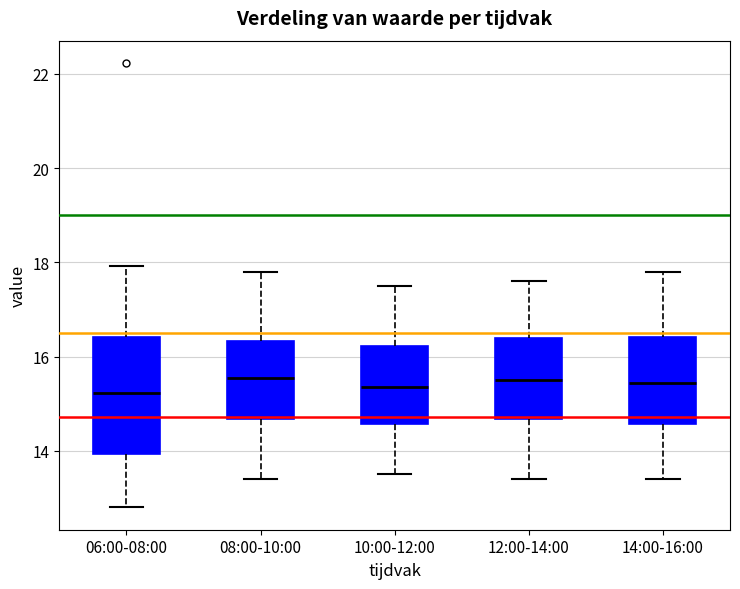

Reading left to right, transcribe this box plot: for each box, give where its median line is, the range the box spans, and where its two whiskers end, as read against the y-axis. The values are not printed on the chart, so give them approximately, as read against the axis.

06:00-08:00: median 15.2, box 14.0 to 16.4, whiskers 12.8 to 18.0
08:00-10:00: median 15.6, box 14.6 to 16.4, whiskers 13.4 to 17.8
10:00-12:00: median 15.4, box 14.6 to 16.2, whiskers 13.6 to 17.6
12:00-14:00: median 15.6, box 14.6 to 16.4, whiskers 13.4 to 17.6
14:00-16:00: median 15.4, box 14.6 to 16.4, whiskers 13.4 to 17.8